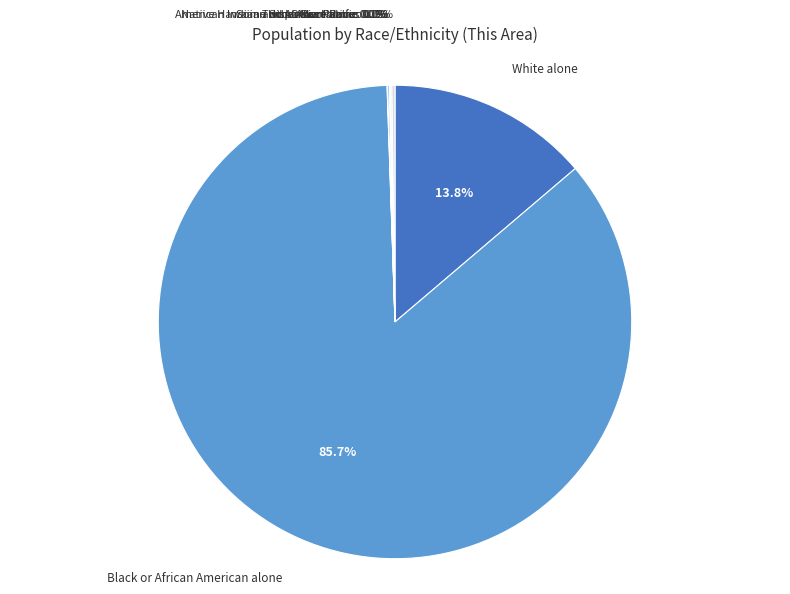

Which slice is the smallest?

Native Hawaiian and Other Pacific